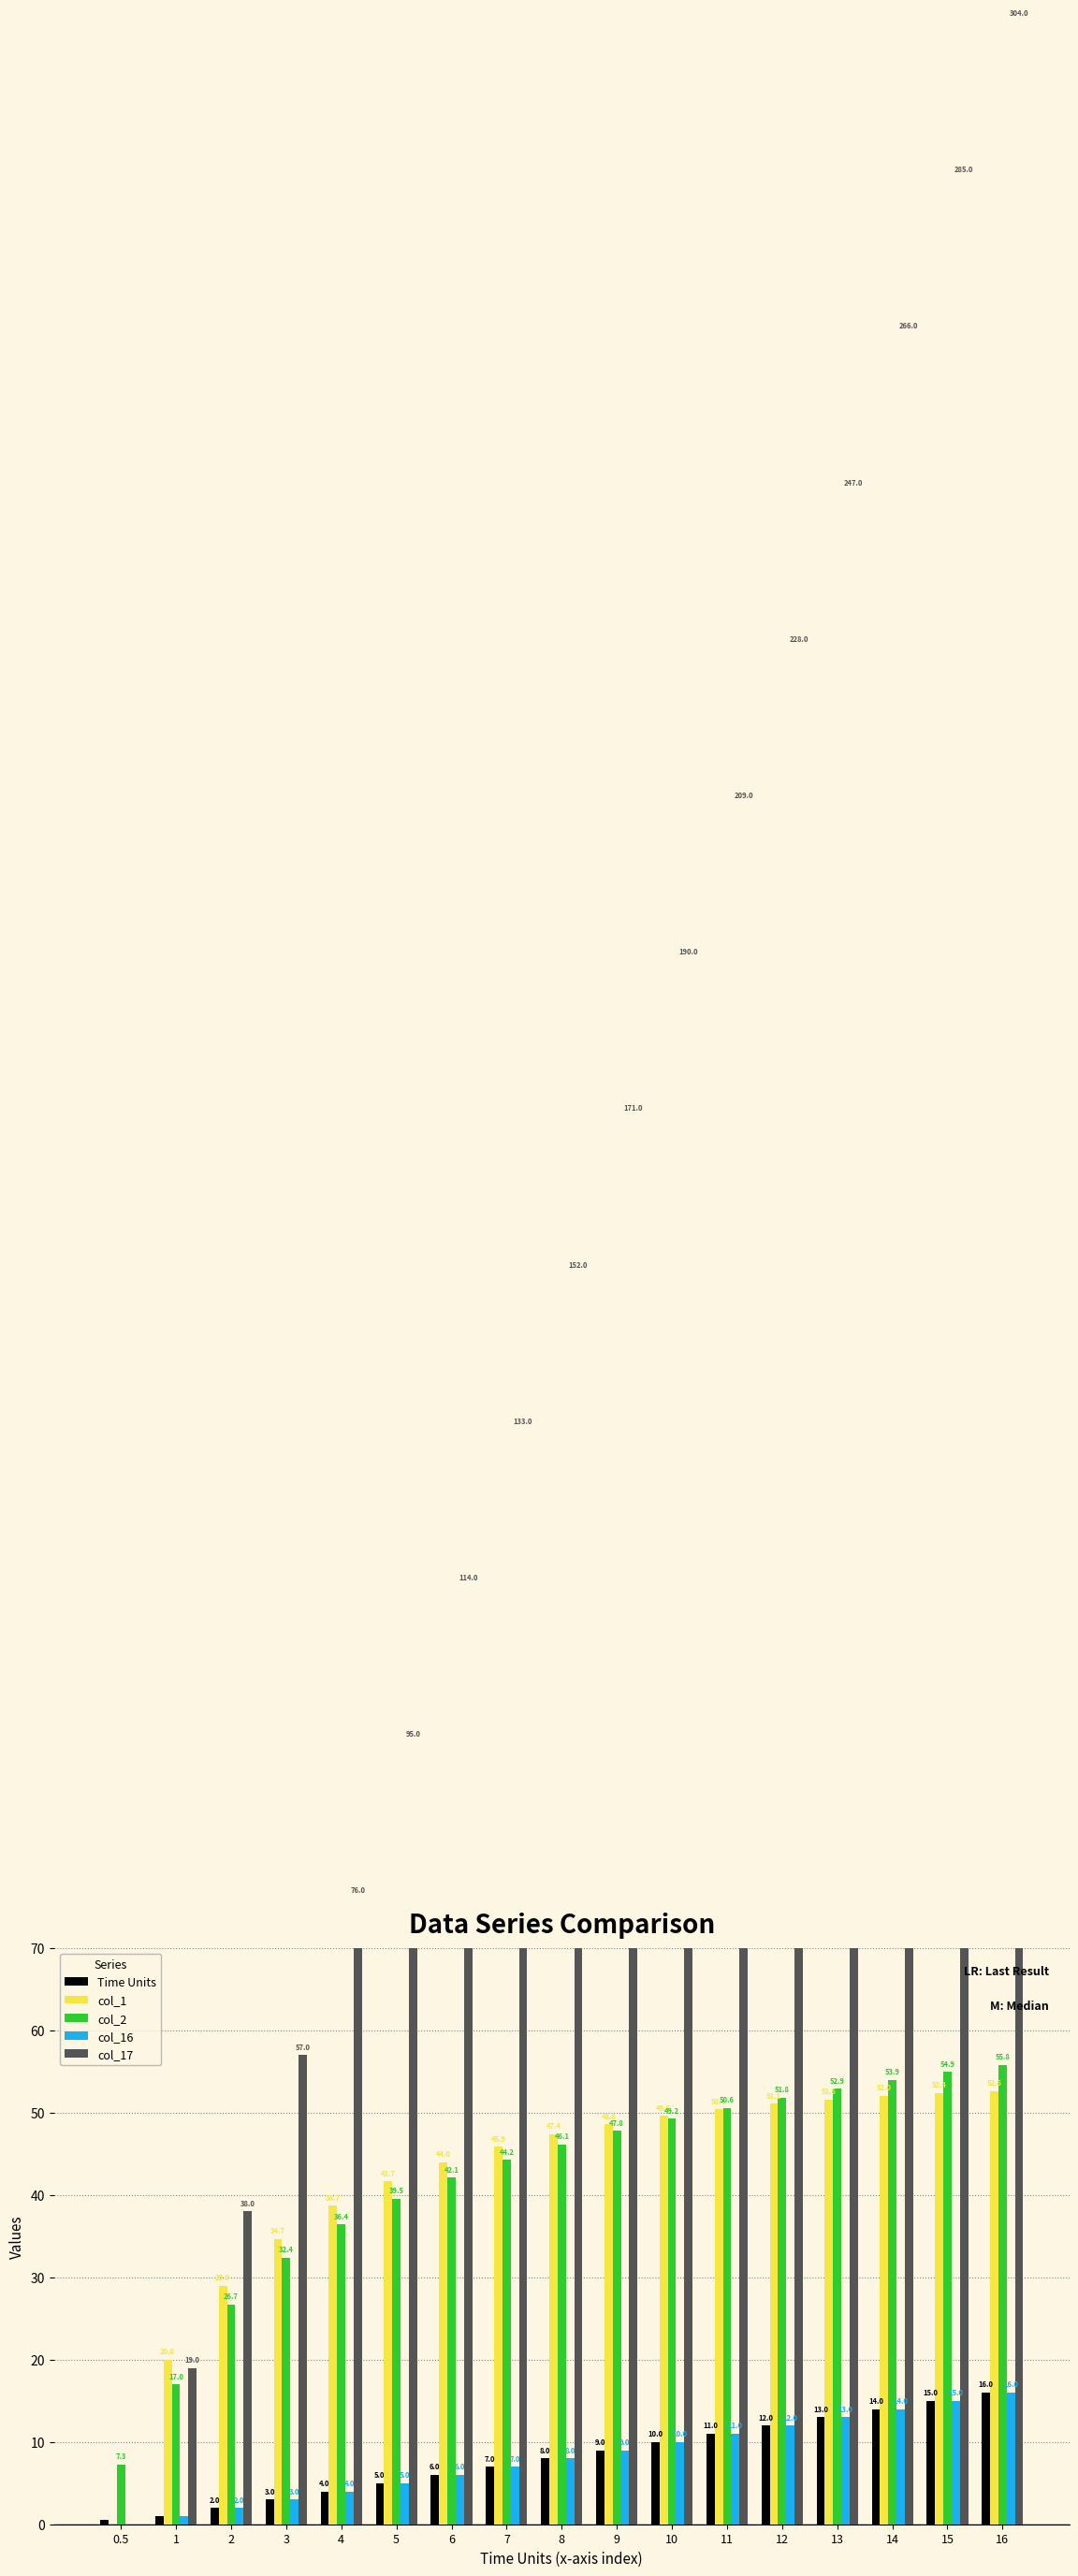

Which series has the largest total across all categories?

col_17